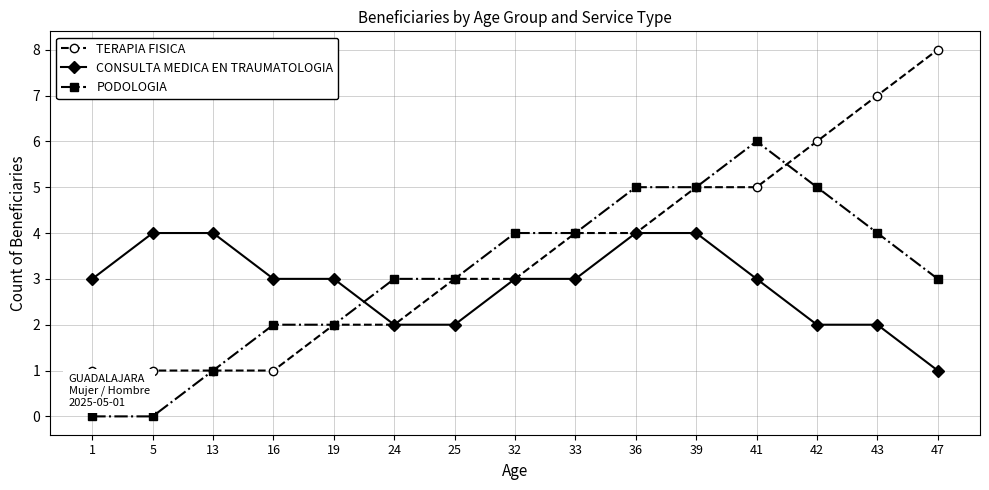

Rank the series by their maximum value, from lowest to highest.

CONSULTA MEDICA EN TRAUMATOLOGIA, PODOLOGIA, TERAPIA FISICA